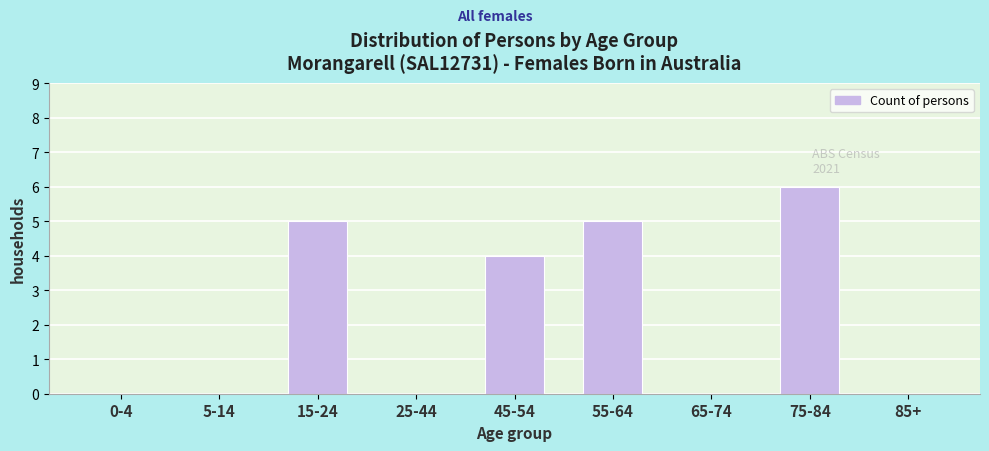

Reading right to left, extract all data points from this chart.

85+=0	75-84=6	65-74=0	55-64=5	45-54=4	25-44=0	15-24=5	5-14=0	0-4=0